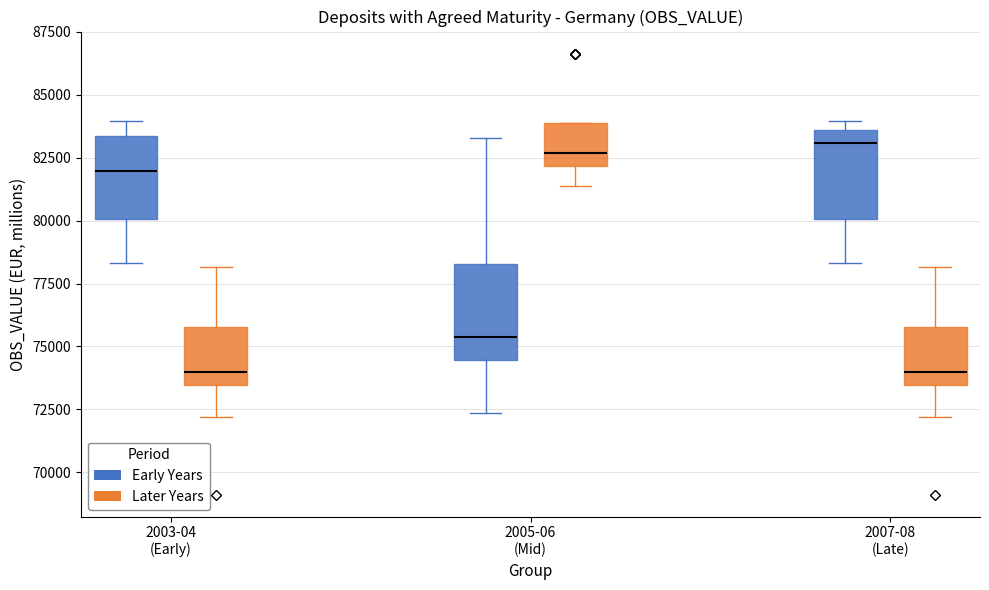

Reading left to right, transcribe this box plot: for each box, give where its median line is, the range the box spans, and where its two whiskers end, as read against the y-axis. The values are not printed on the chart, so give them approximately, as read against the axis.

2003-04 (Early) (Early Years): median 82000, box 80000 to 83500, whiskers 78500 to 84000
2003-04 (Early) (Later Years): median 74000, box 73500 to 76000, whiskers 72000 to 78000
2005-06 (Mid) (Early Years): median 75500, box 74500 to 78500, whiskers 72500 to 83500
2005-06 (Mid) (Later Years): median 82500, box 82000 to 84000, whiskers 81500 to 84000
2007-08 (Late) (Early Years): median 83000, box 80000 to 83500, whiskers 78500 to 84000
2007-08 (Late) (Later Years): median 74000, box 73500 to 76000, whiskers 72000 to 78000